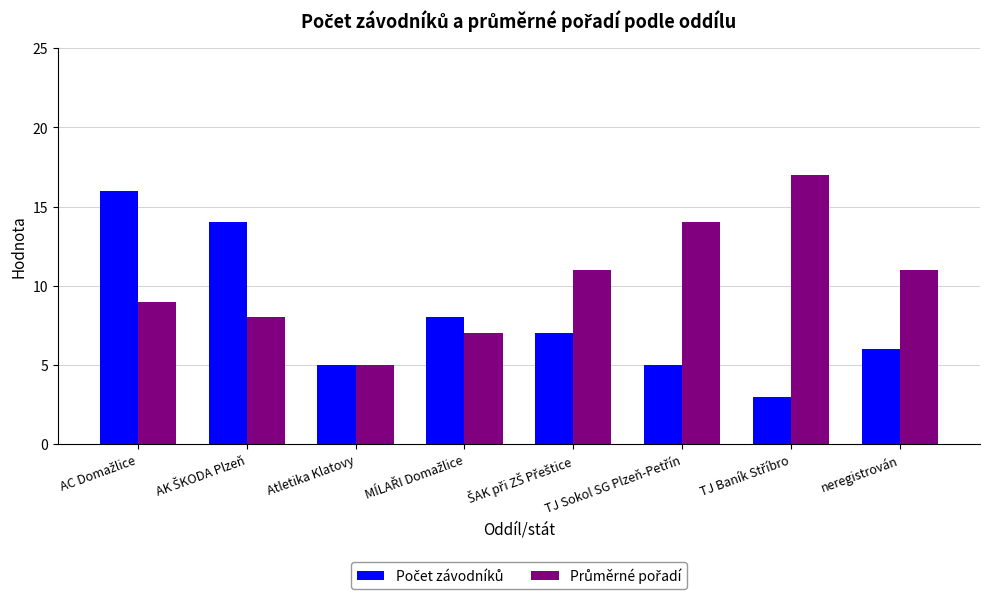

What is the greatest value displayed?

17